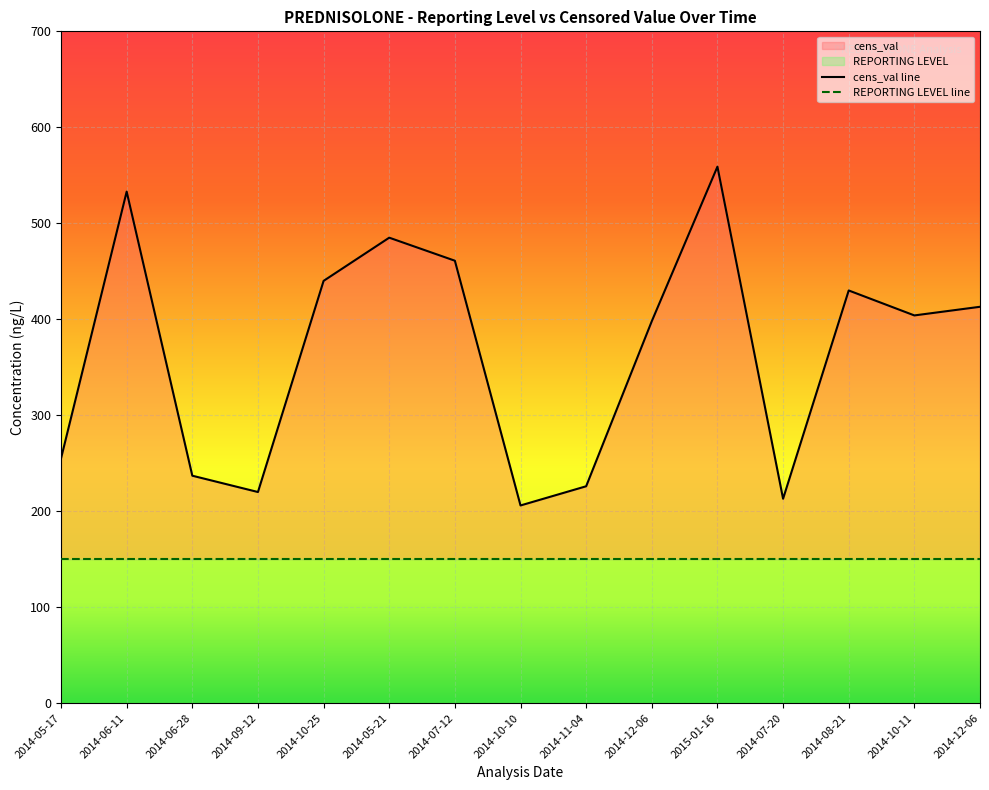

How many points are lower than both their immediate neighbors (excluding endpoints)?

4